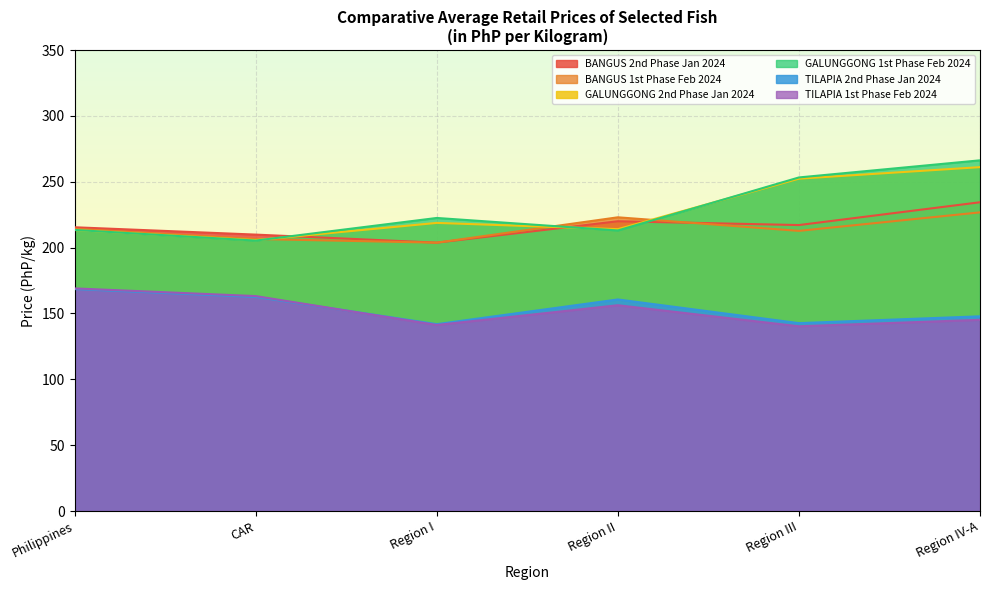

Reading left to right, transcribe all the data shown in this chart.

BANGUS 2nd Phase Jan 2024: Philippines=215.4	CAR=209.9	Region I=203.8	Region II=220.0	Region III=217.1	Region IV-A=234.4
BANGUS 1st Phase Feb 2024: Philippines=214.2	CAR=206.5	Region I=203.8	Region II=223.0	Region III=212.7	Region IV-A=226.8
GALUNGGONG 2nd Phase Jan 2024: Philippines=213.3	CAR=205.7	Region I=218.8	Region II=214.0	Region III=252.3	Region IV-A=261.1
GALUNGGONG 1st Phase Feb 2024: Philippines=213.4	CAR=205.3	Region I=222.5	Region II=213.0	Region III=253.3	Region IV-A=266.2
TILAPIA 2nd Phase Jan 2024: Philippines=168.5	CAR=162.6	Region I=141.9	Region II=160.6	Region III=142.7	Region IV-A=147.8
TILAPIA 1st Phase Feb 2024: Philippines=169.0	CAR=163.2	Region I=141.2	Region II=156.2	Region III=140.3	Region IV-A=145.2